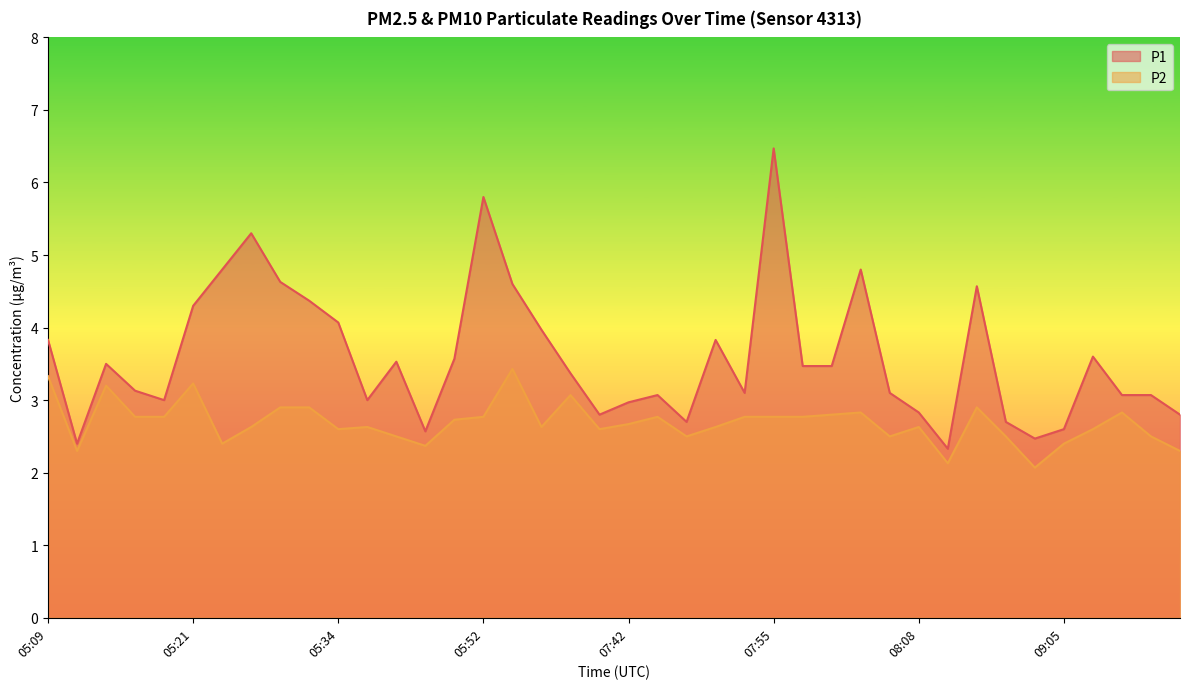

How many values in the P1 series are below 3?

11